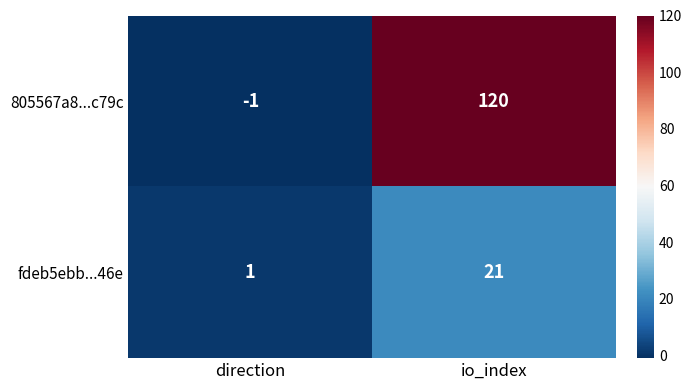

Between direction and io_index, which series saw the biggest shift?

805567a8...c79c